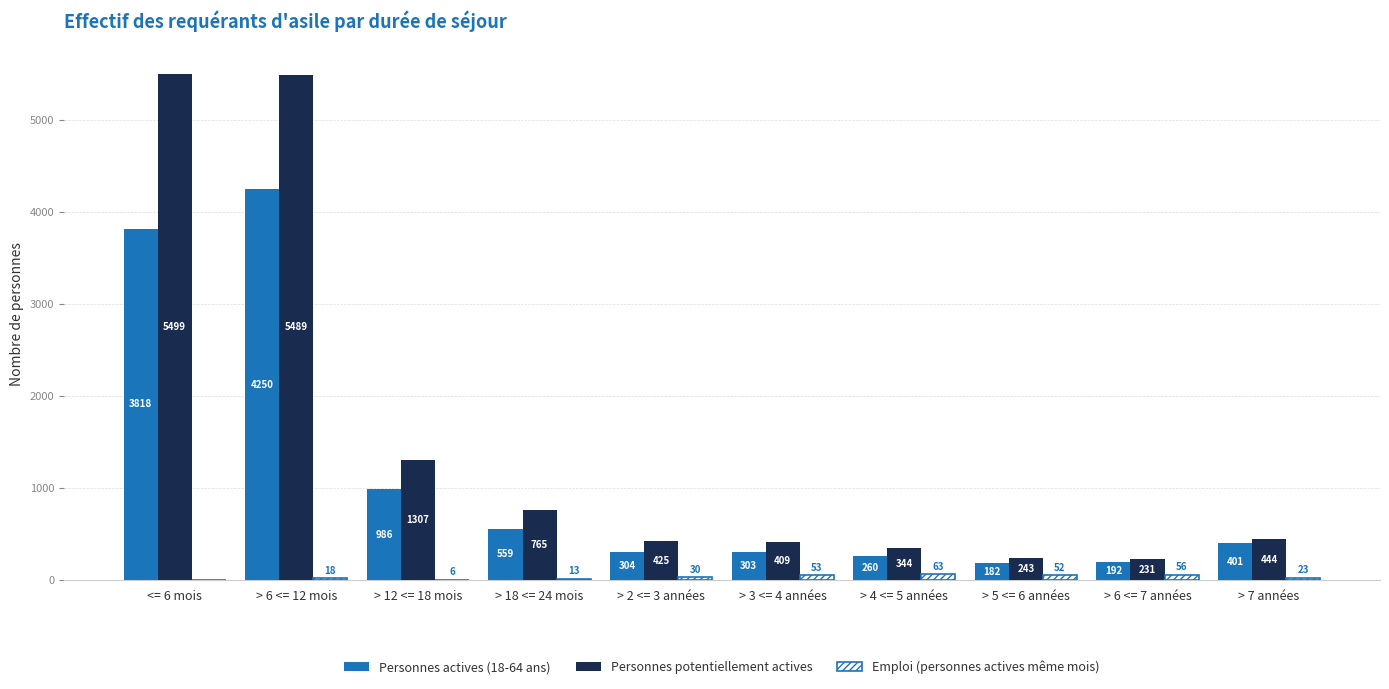

Which series has the largest total across all categories?

Personnes potentiellement actives